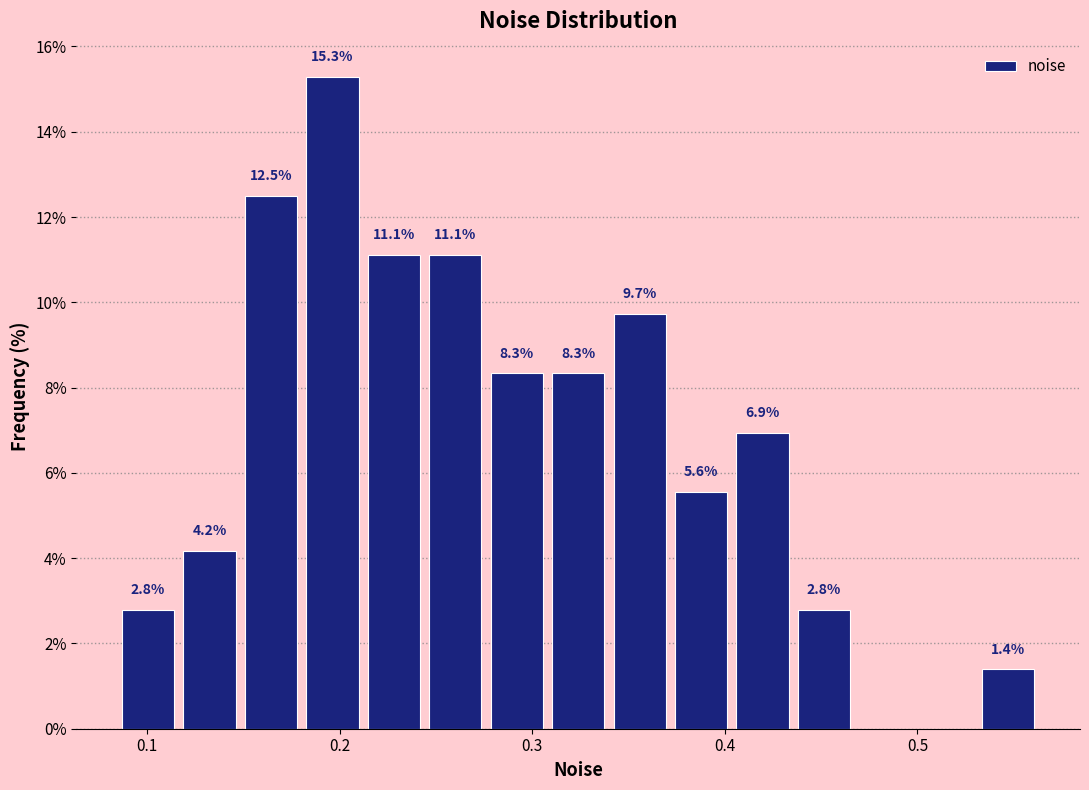

Around what value on the x-axis is the tallest bar? Give the approximate position of its centre, as read against the axis.

0.20